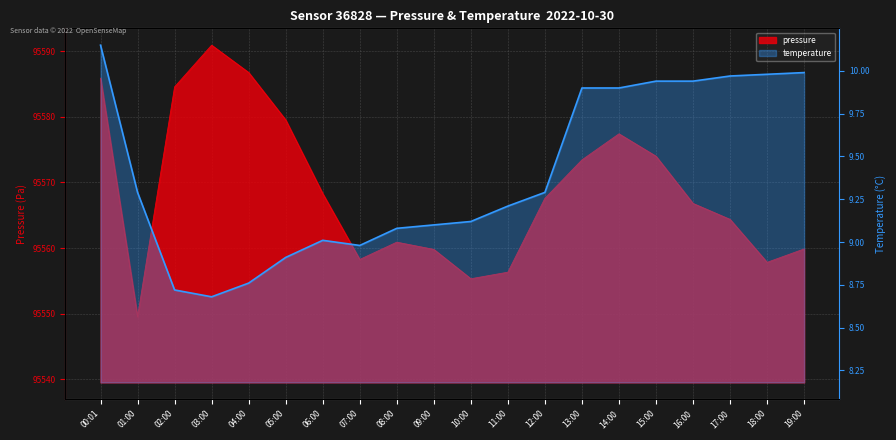

What is the maximum value for temperature?

10.2